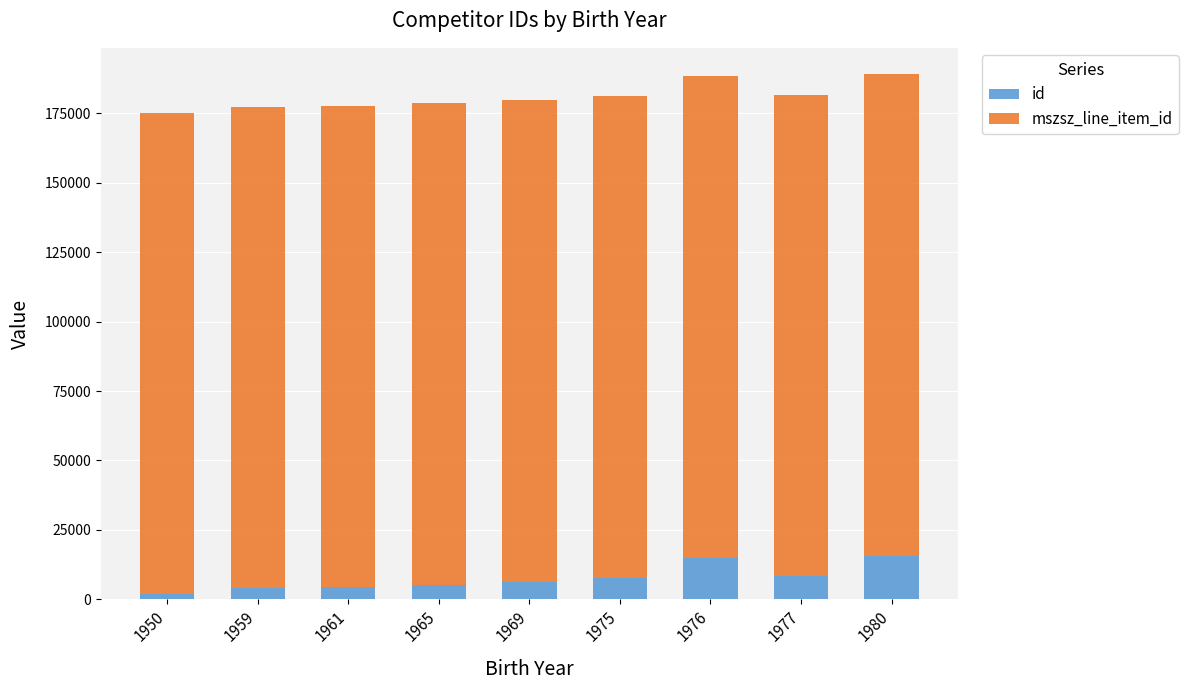

How many data points does each series have?

9